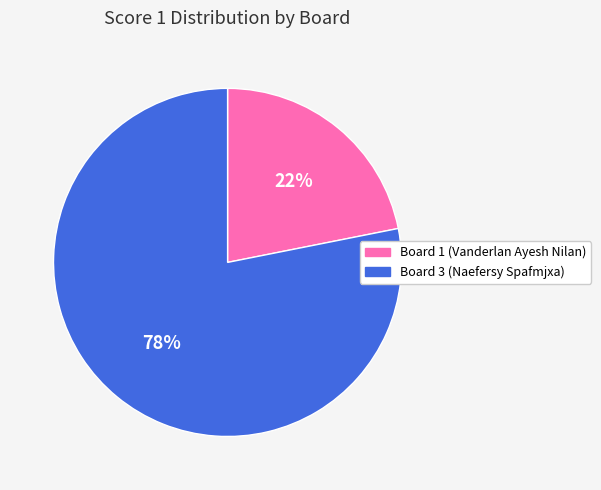

To the nearest percent, what portion does Board 1 (Vanderlan Ayesh Nilan) represent?

22%